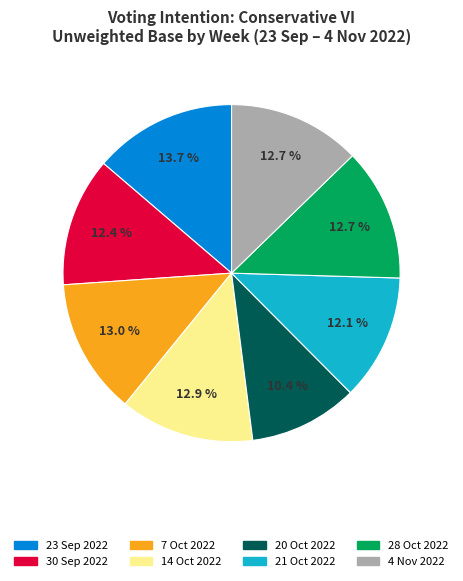

Do 14 Oct 2022 and 30 Sep 2022 together represent more than half of the pie?

No